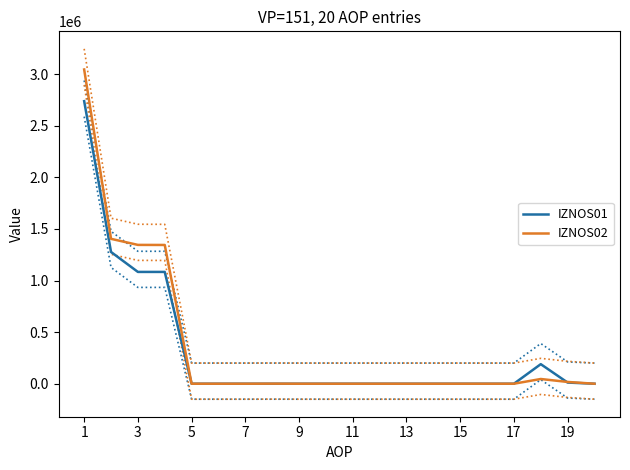

Reading left to right, list all the values displayed in this chart.

IZNOS01: 2737756.0	1276481.0	1083232.0	1083232.0	0.0	0.0	0.0	0.0	0.0	0.0	0.0	0.0	0.0	0.0	0.0	0.0	0.0	189549.0	11229.0	0.0
IZNOS02: 3044589.6	1403819.6	1345116.5	1344420.5	0.0	0.0	0.0	696.0	0.0	0.0	0.0	0.0	0.0	0.0	0.0	0.0	0.0	45808.1	17174.6	0.0